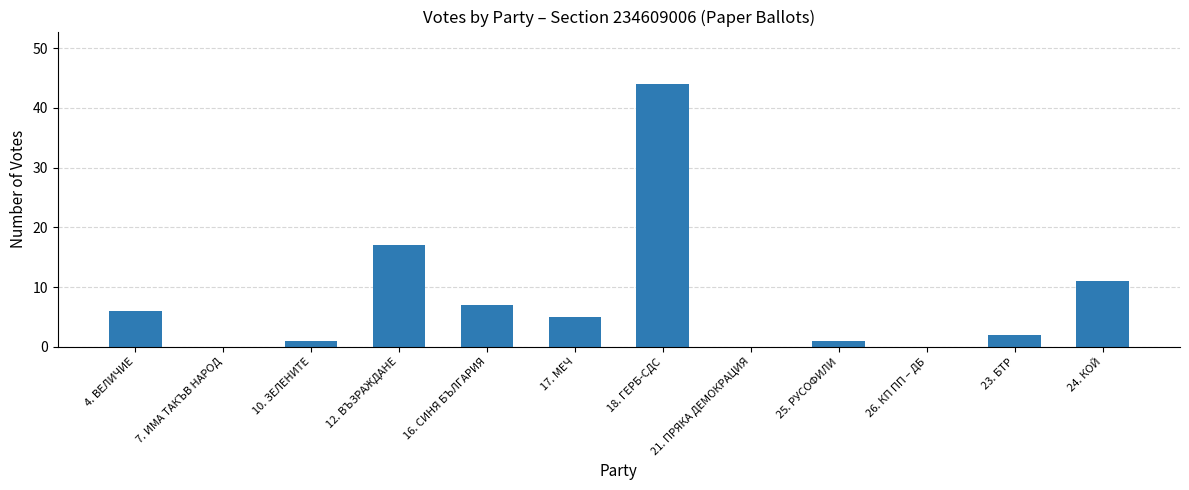

What is the sum of all values?

94